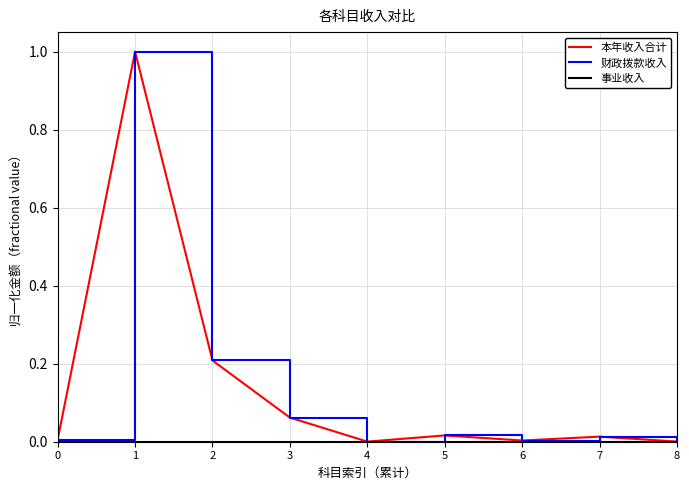

List the series in order of their peak value, lowest first.

事业收入, 本年收入合计, 财政拨款收入